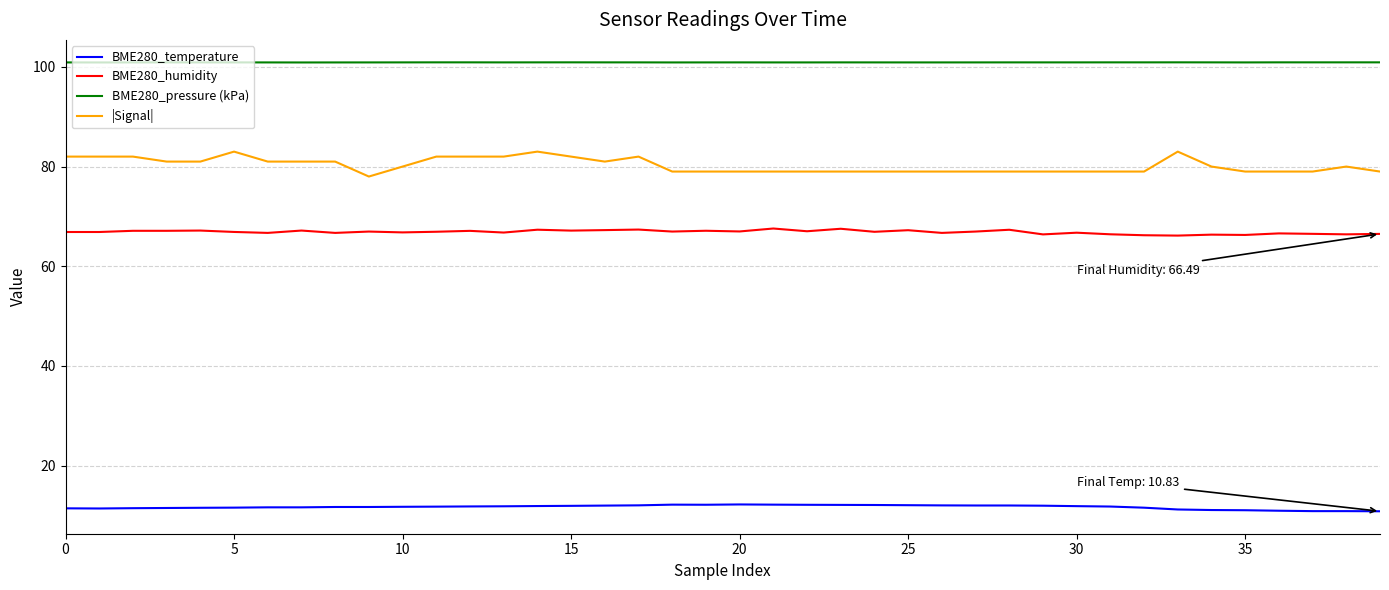

Which series has the widest spread of values?

|Signal|